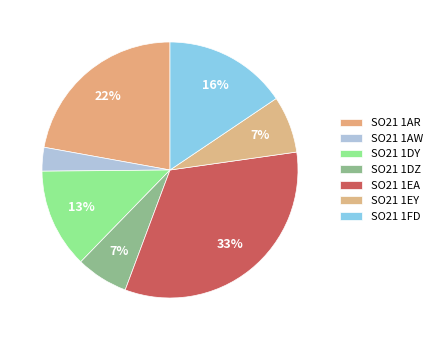

To the nearest percent, what is the average slice percentage?

14%